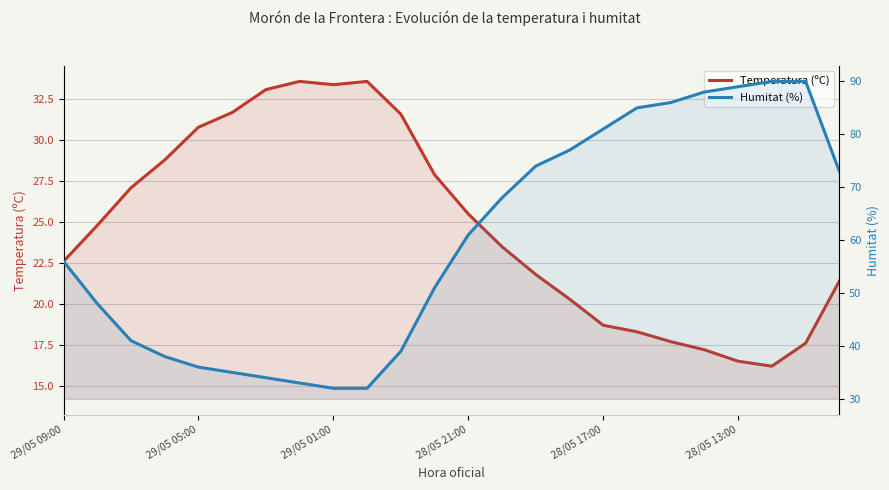

How many lines are shown in the chart?

2